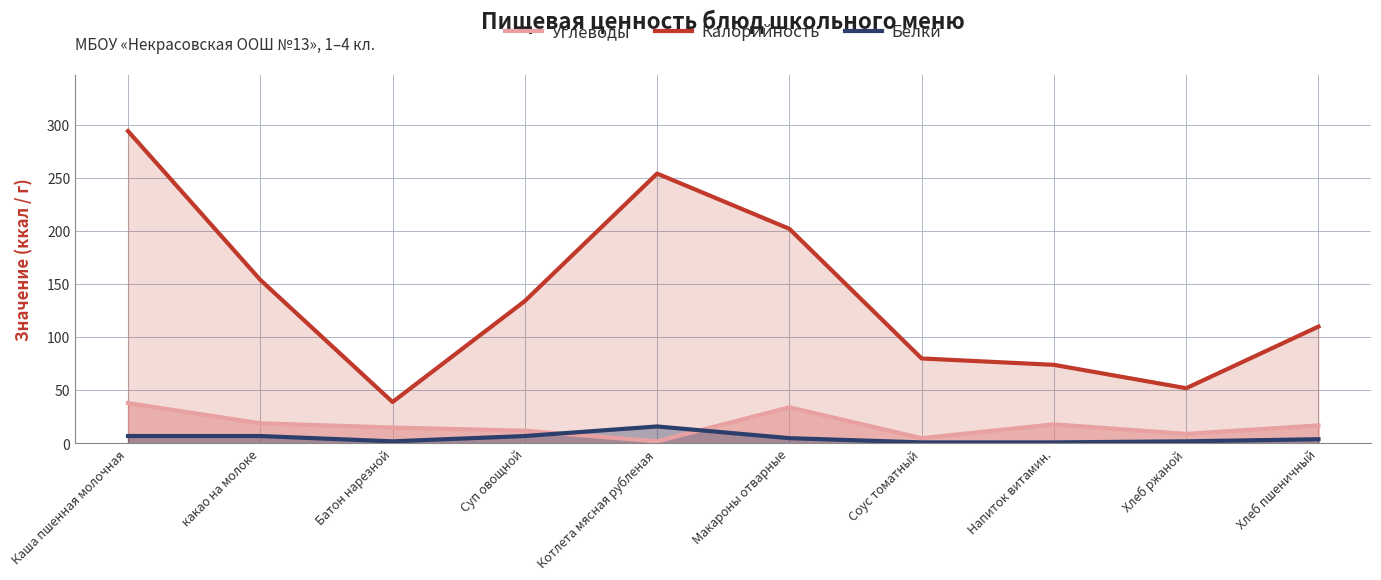

The Углеводы series shows 16 at Хлеб ржаной. True or false?

False